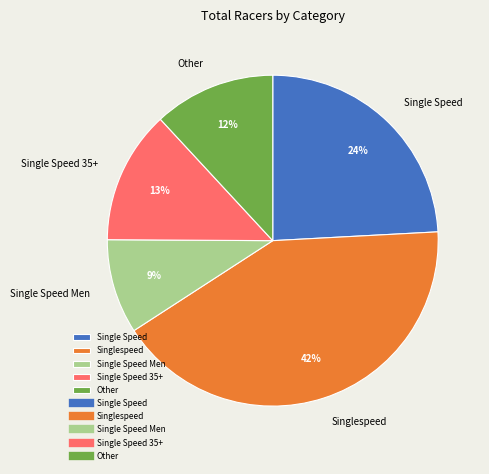

What is the ratio of the value at Single Speed to the value at Other?

2.0